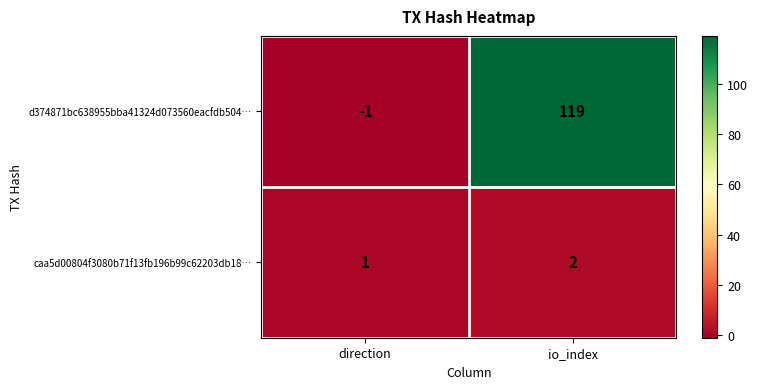

What is the average value of the d374871bc638955bba41324d073560eacfdb504… series?

59